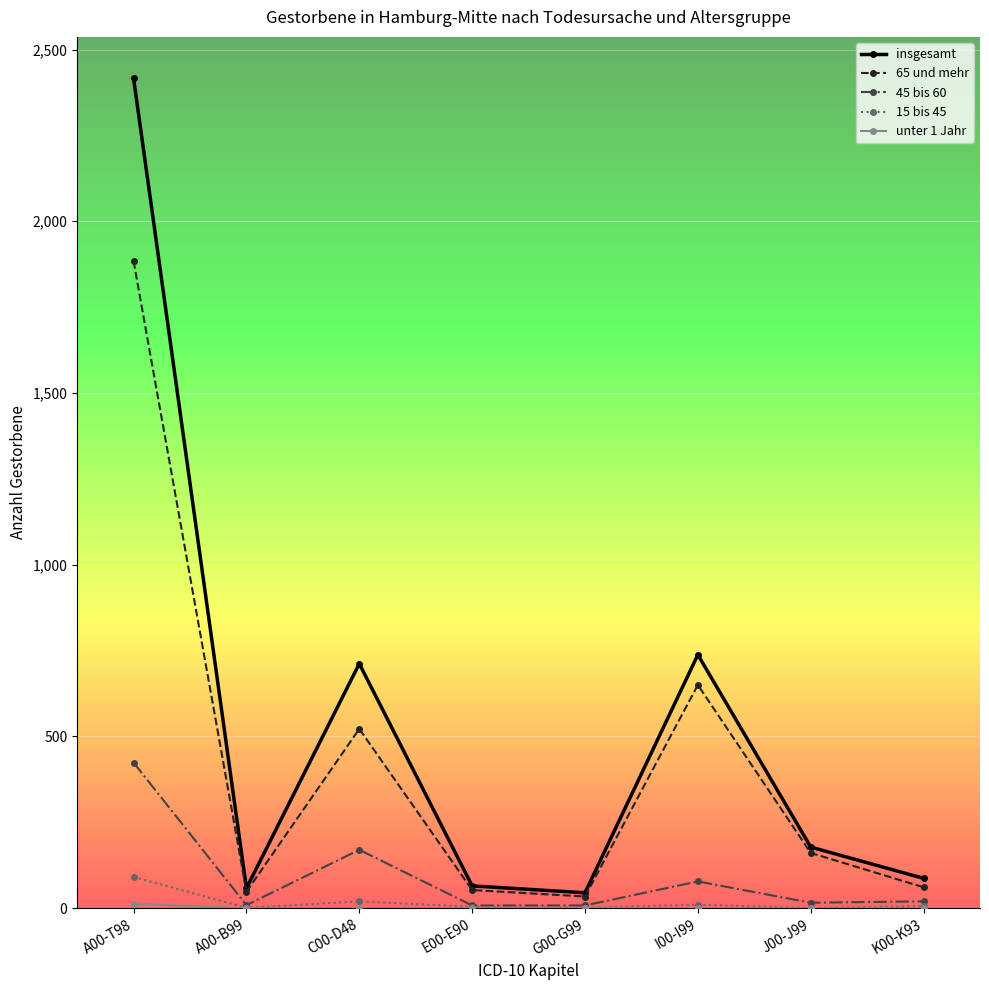

At how many categories does at least one series exceed 2020?

1